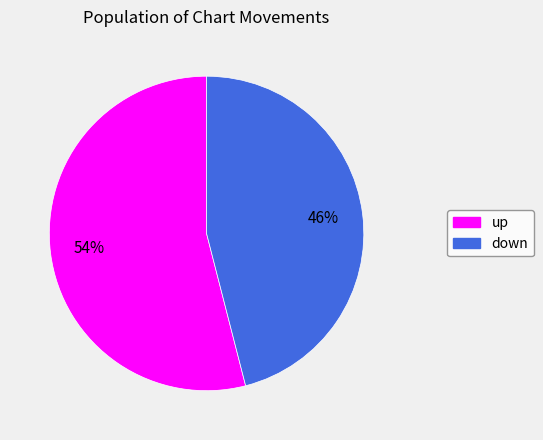

To the nearest percent, what is the difference between the down and up slice percentages?

8%